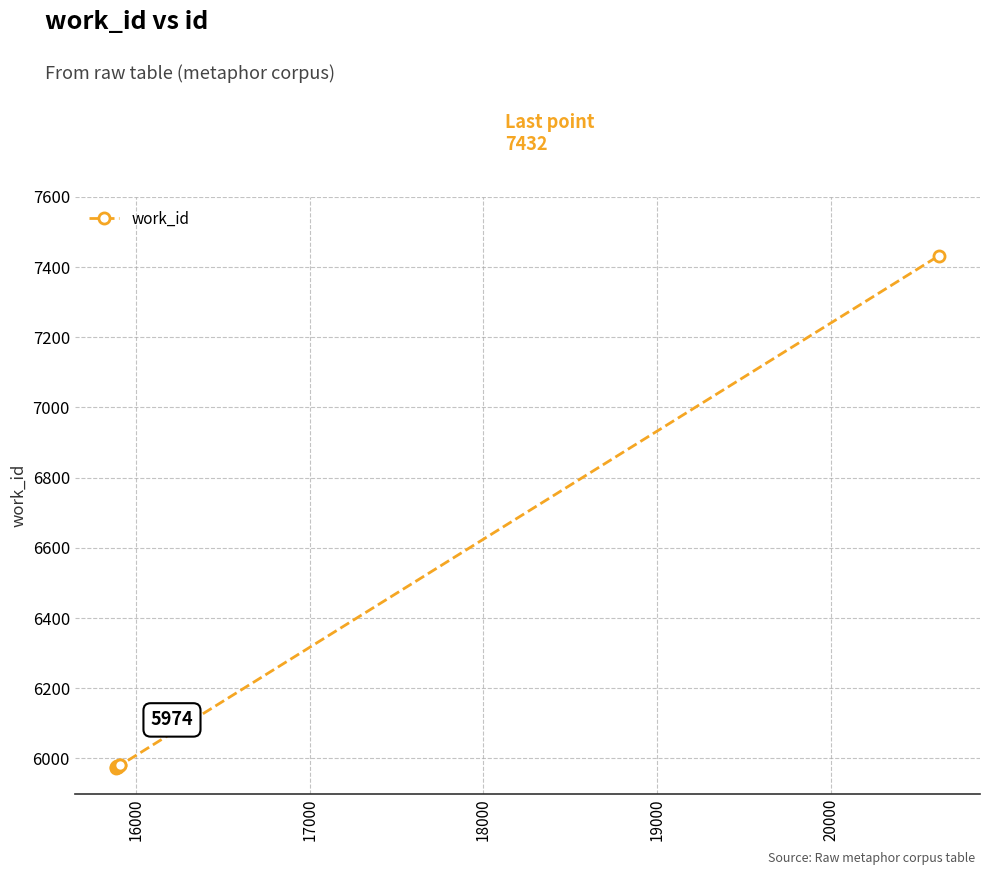

What is the greatest value displayed?

7432